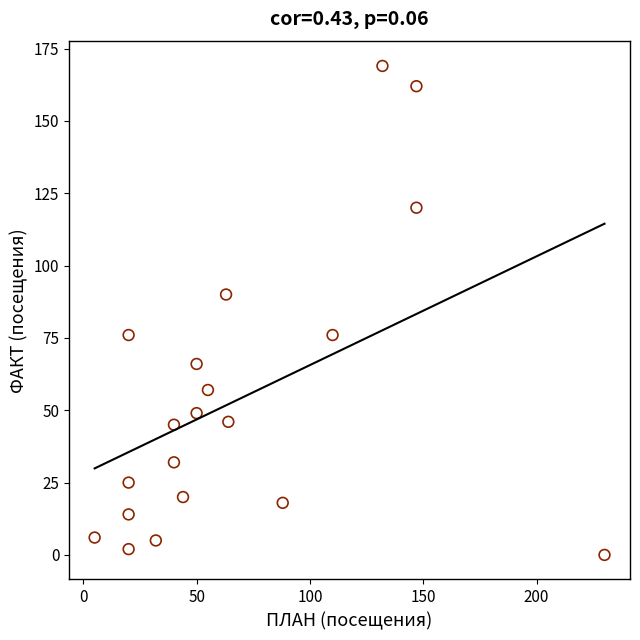

What Y value in the scatter plot is closest to 84?

90